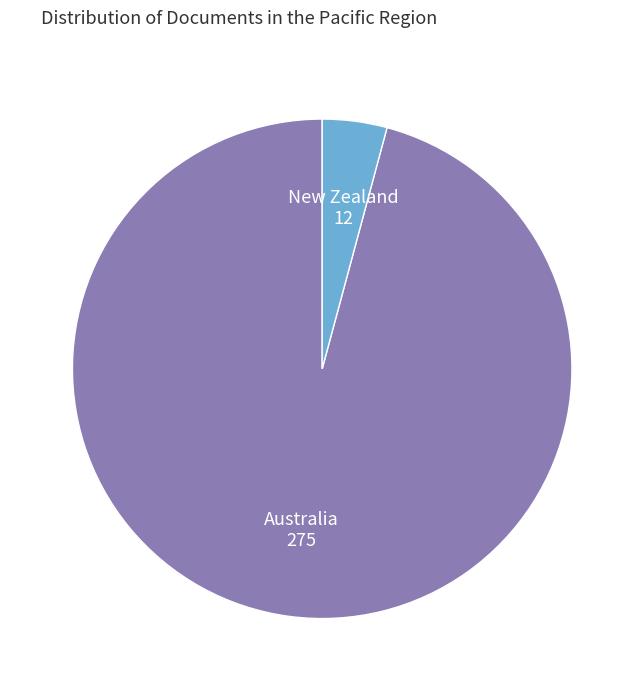

Which category has the biggest portion of the pie?

Australia